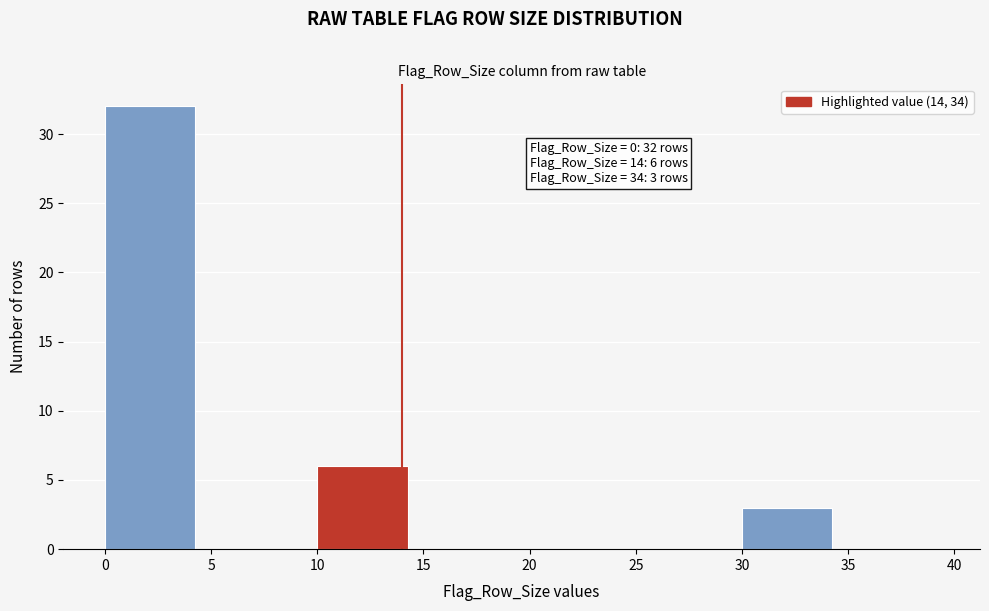

Over which range of the x-axis is the bar tallest?

0 to 5